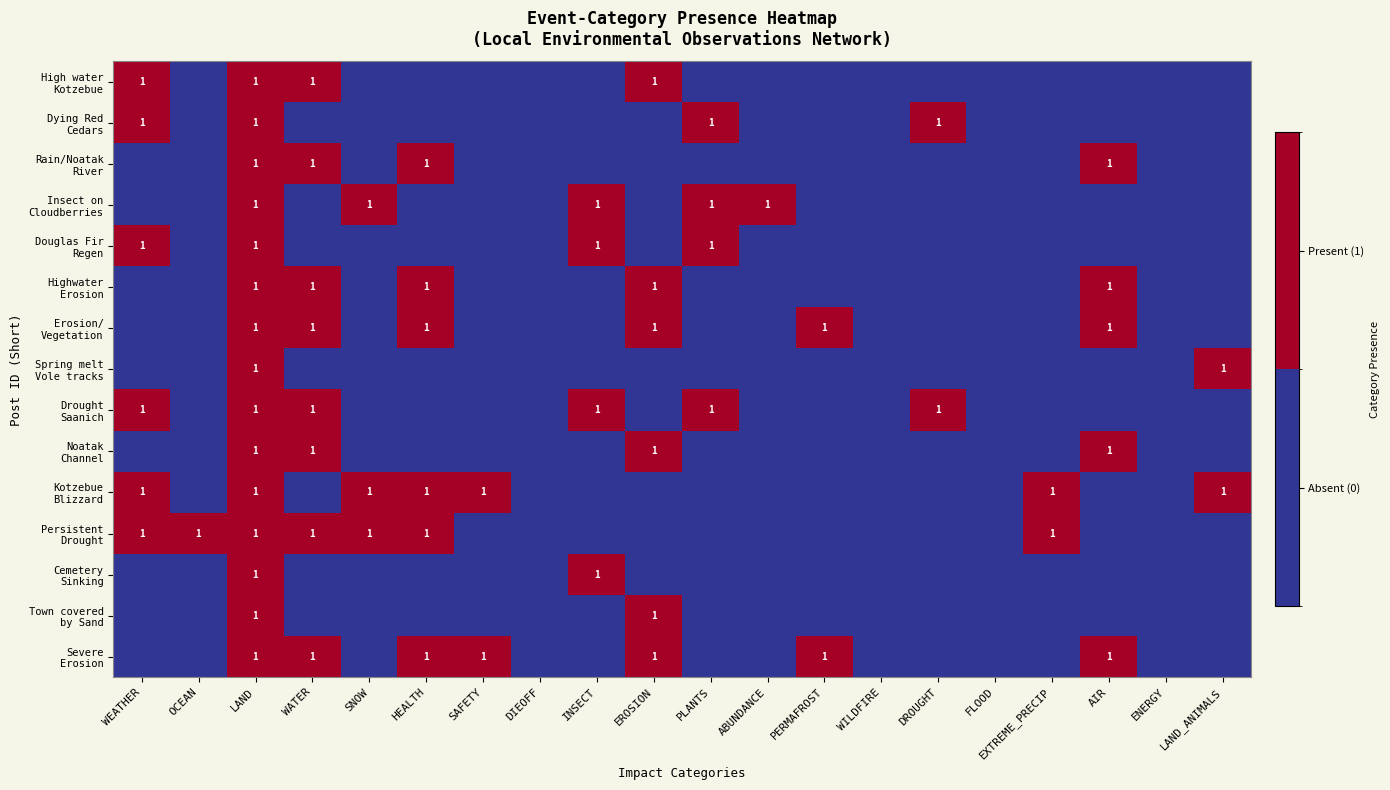

What is the difference between the highest and lowest values at DROUGHT?

1